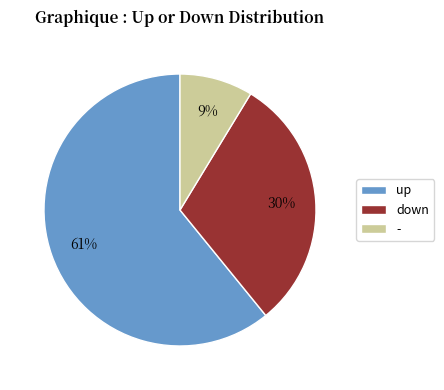

Which category accounts for the majority?

up